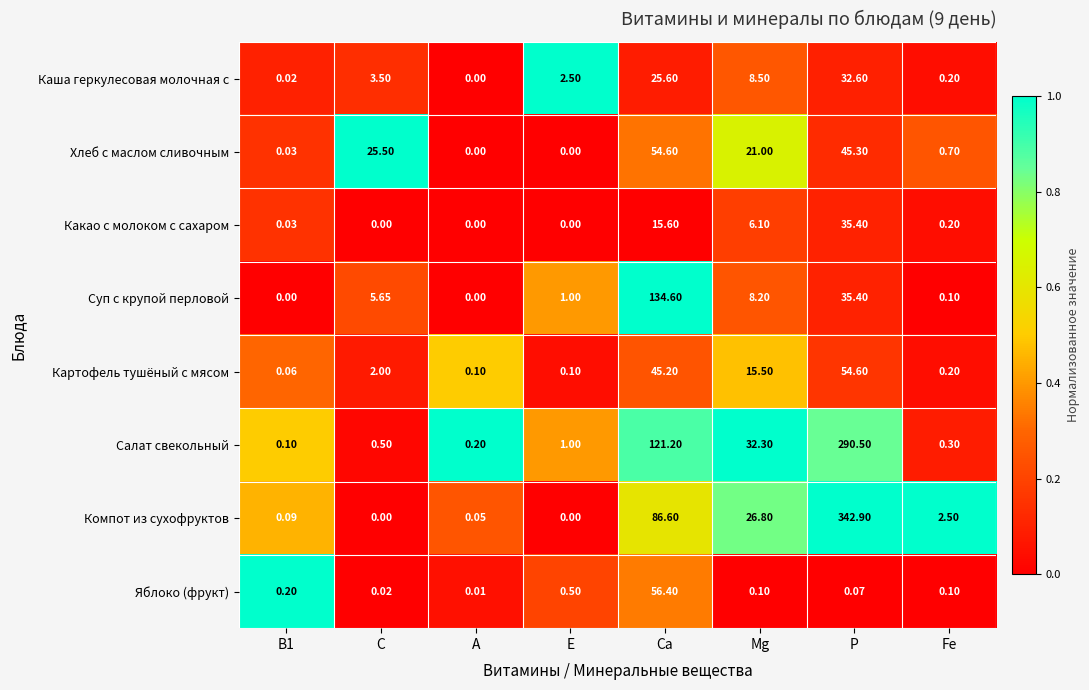

Between E and Mg, which series saw the biggest shift?

Салат свекольный